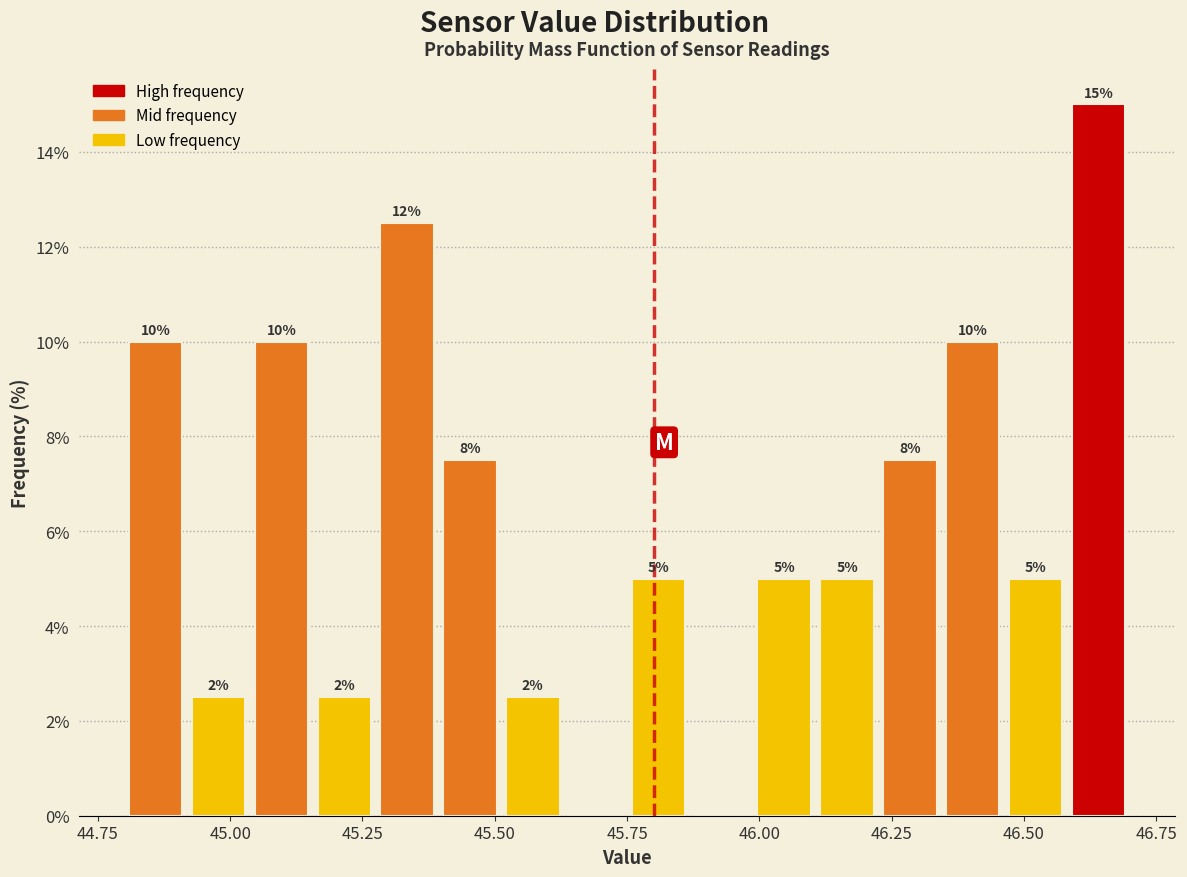

Read against the x-axis, roughly where is the centre of the tallest bar?

46.65